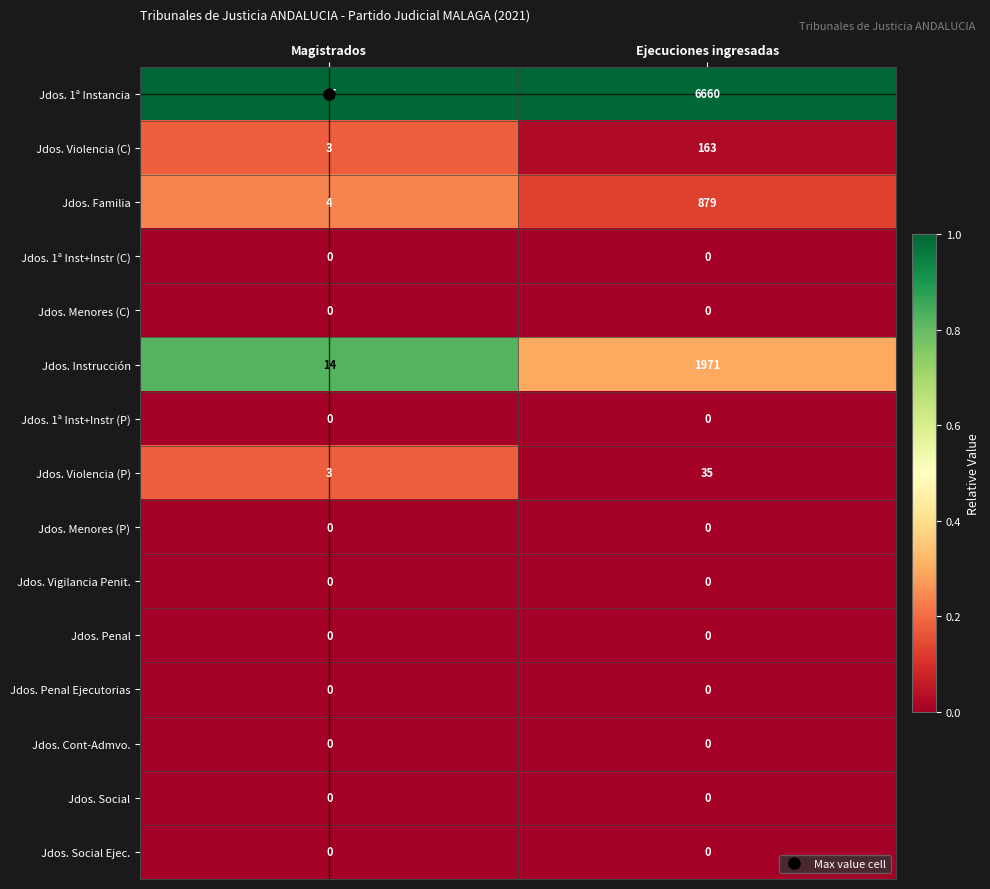

Which label corresponds to the largest value in the chart?

Ejecuciones ingresadas